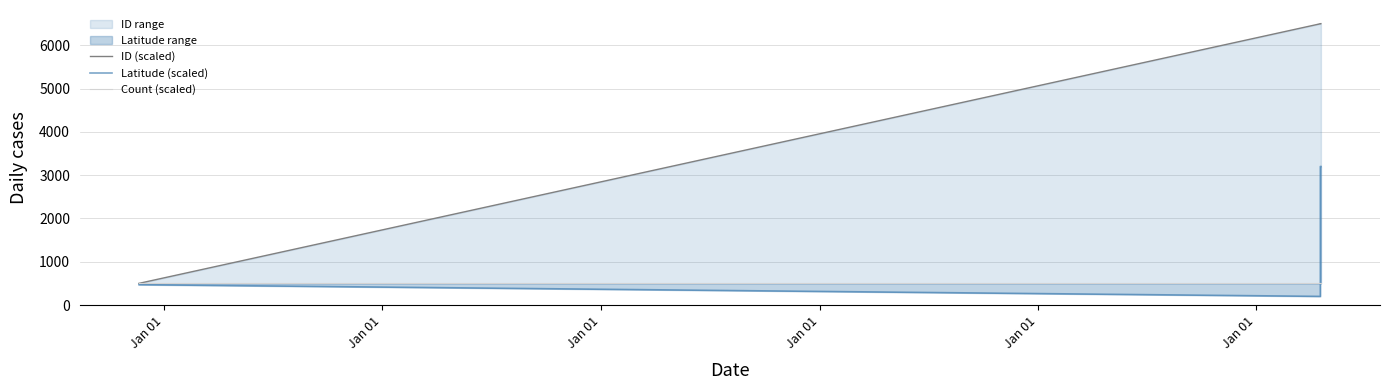

How many lines are shown in the chart?

3